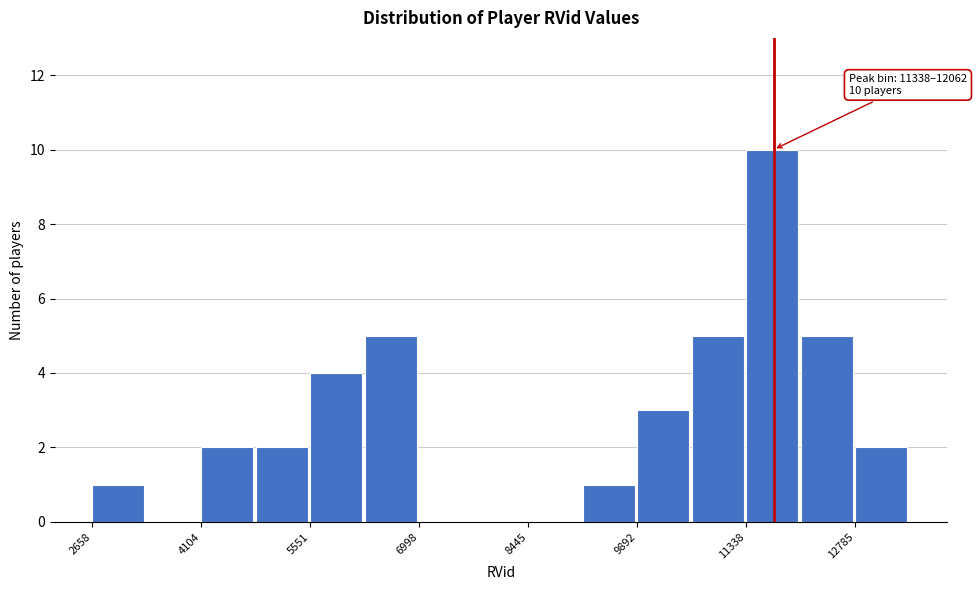

Read against the x-axis, roughly where is the centre of the tallest bar?

11600